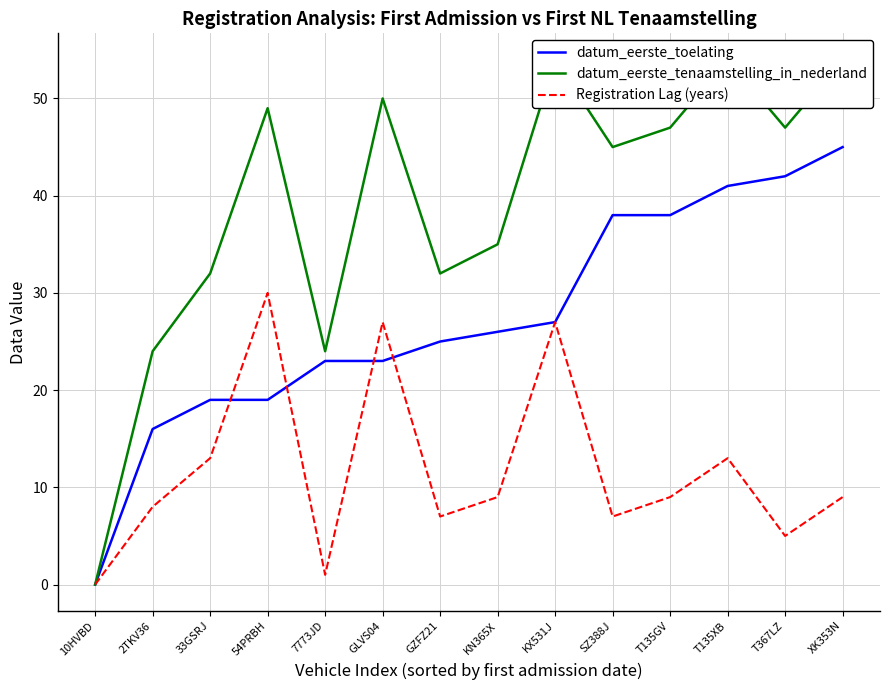

What is the difference between the Registration Lag (years) values at KN365X and KX531J?

18